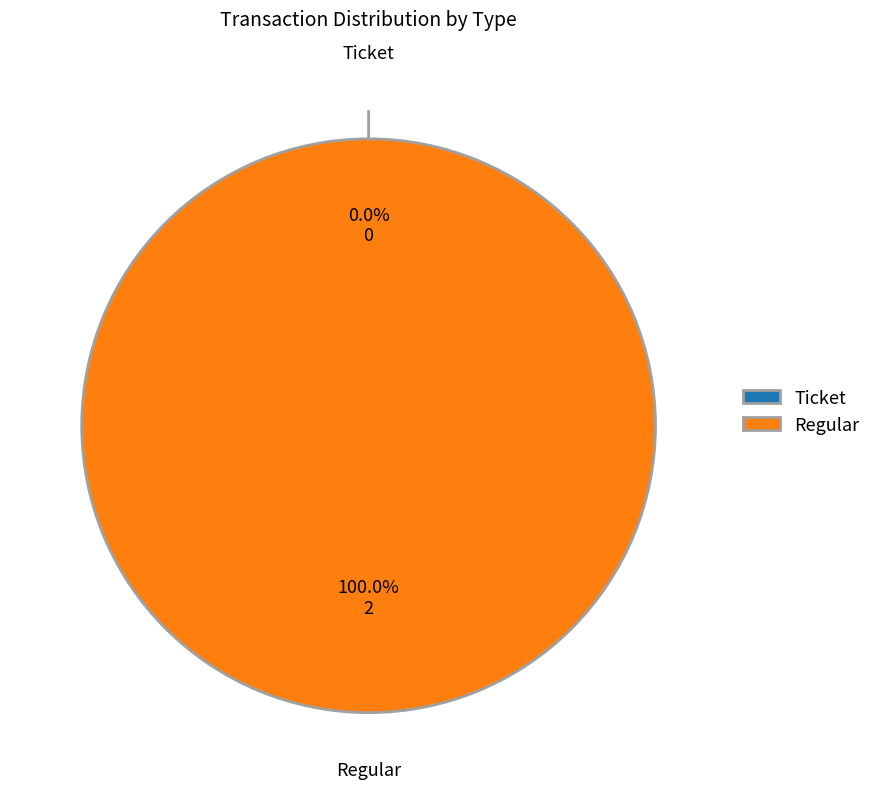

The Ticket slice represents 0% of the pie. True or false?

True